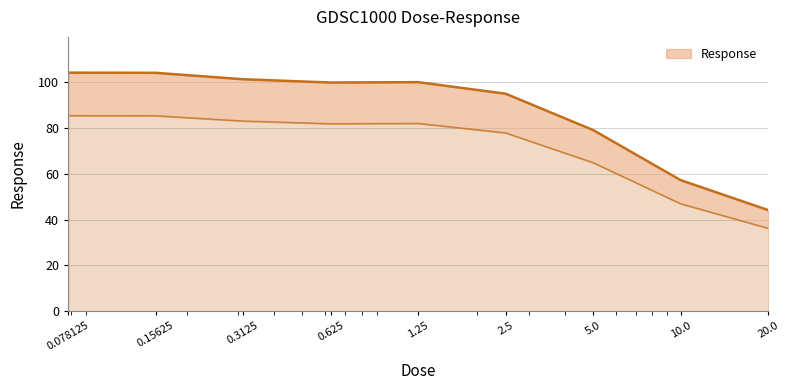

What is the difference between the second highest and minimum values?

60.0